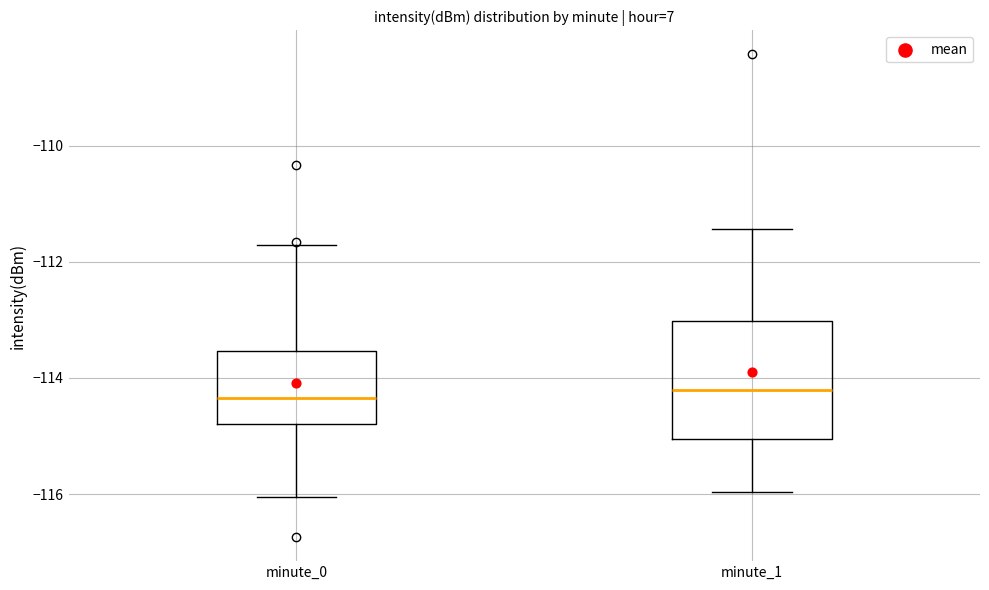

Where is the upper edge of the box for minute_1 on the y-axis? The values are not printed on the chart, so give them approximately, as read against the axis.

-113.0